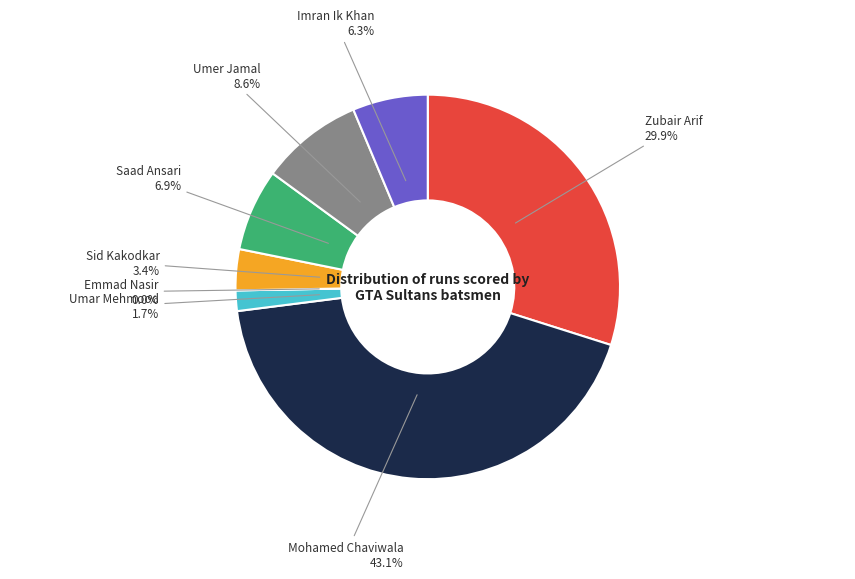

Rank the categories by value from highest to lowest.

Mohamed Chaviwala, Zubair Arif, Umer Jamal, Saad Ansari, Imran Ik Khan, Sid Kakodkar, Umar Mehmood, Emmad Nasir